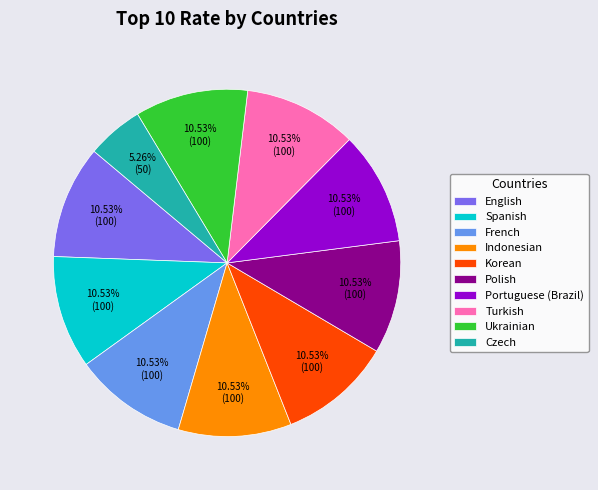

Count the number of slices in the pie.

10